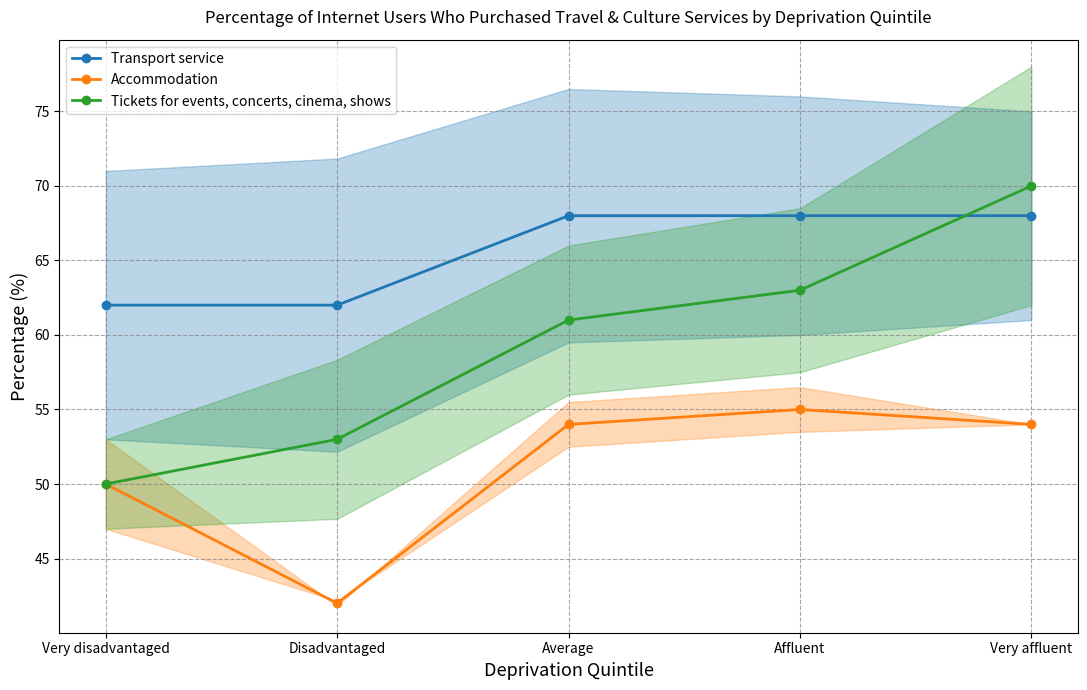

At Disadvantaged, list the series in order from smallest to largest.

Accommodation, Tickets for events, concerts, cinema, shows, Transport service